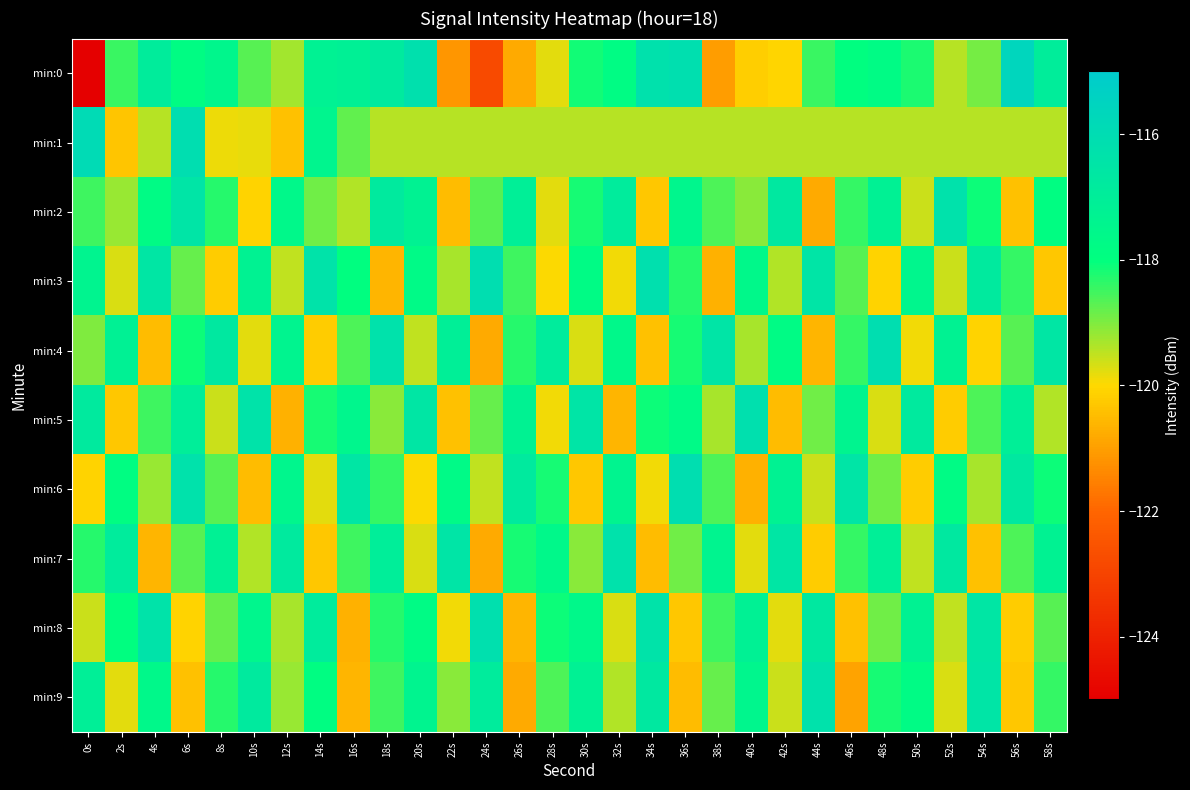

What is the difference between the highest and lowest values at 20s?

3.8